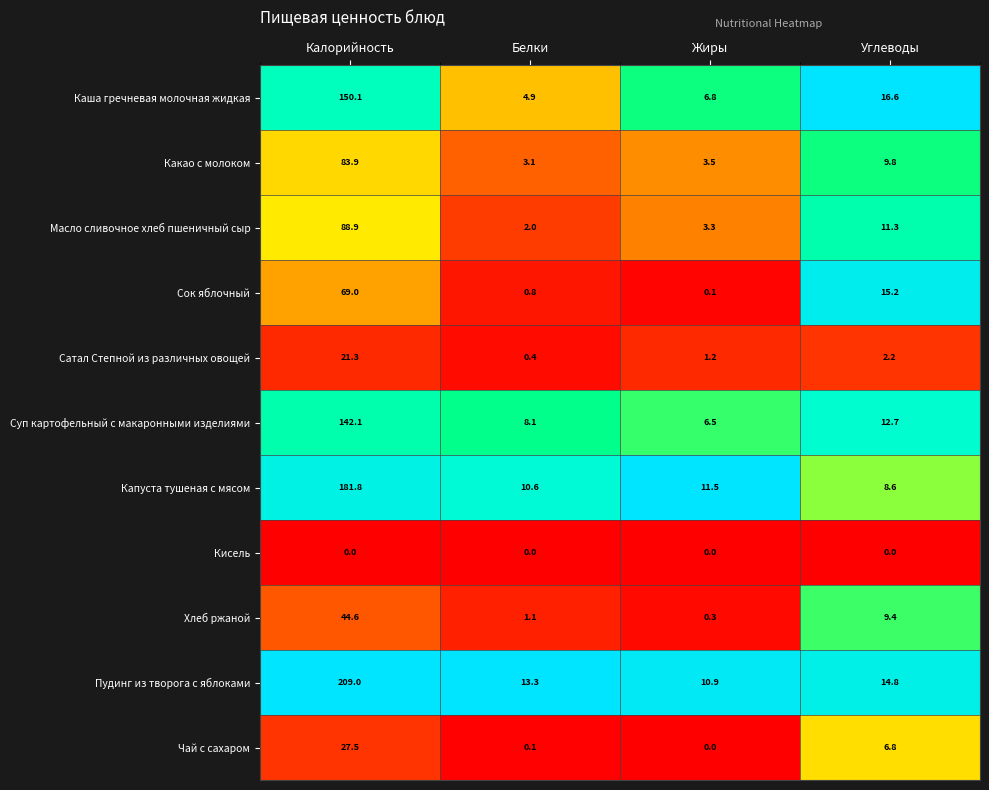

Where does the Пудинг из творога с яблоками series first go above 14?

Калорийность